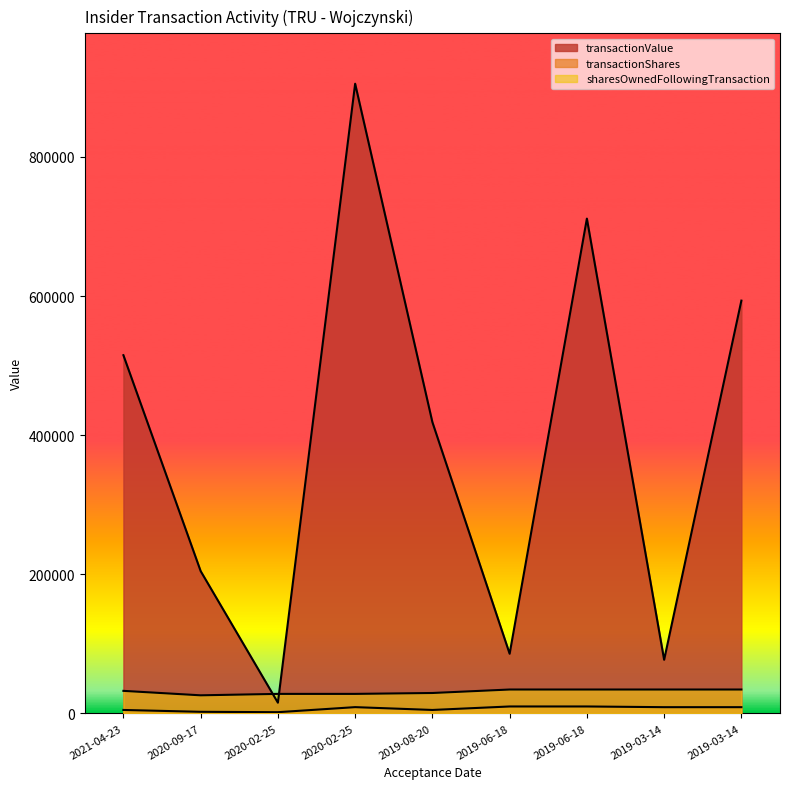

What is the difference between the second highest and second lowest values in the sharesOwnedFollowingTransaction series?

6280